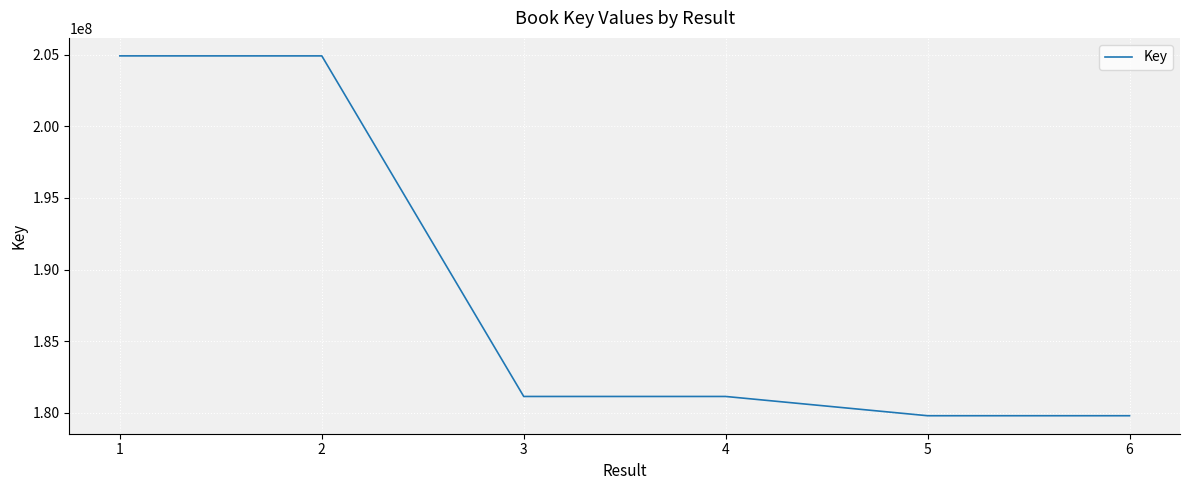

At which label is the value closest to 192356497?

4